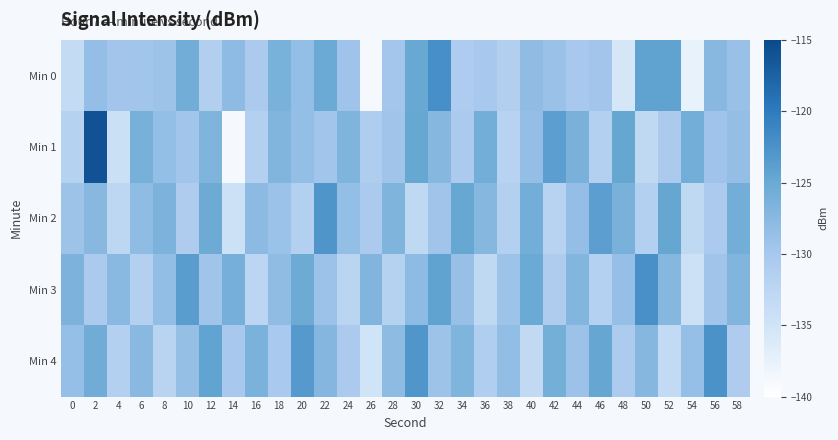

How many distinct data groups are displayed?

5